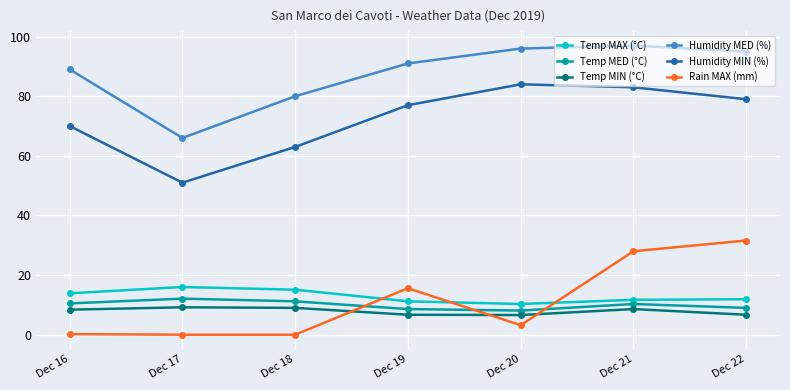

What is the value of the Rain MAX (mm) point at the 4th from the left?

15.6